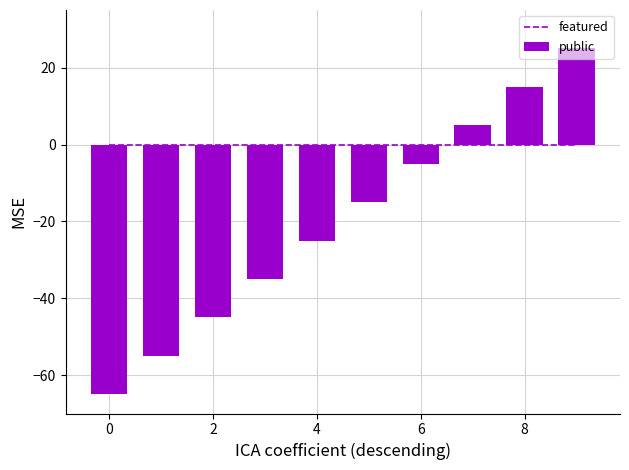

What is the minimum value for public?

-65